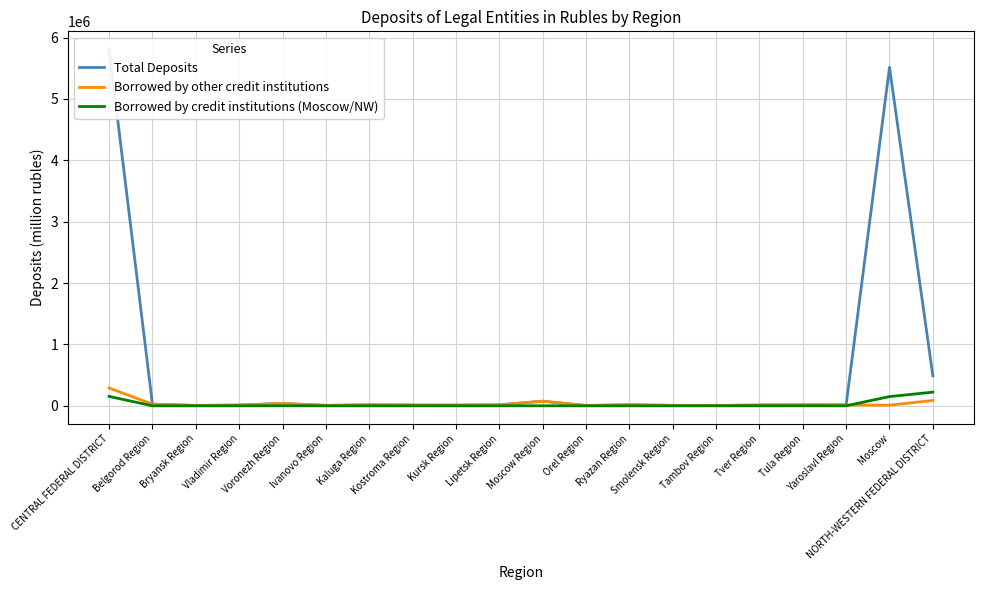

How many distinct data groups are displayed?

3